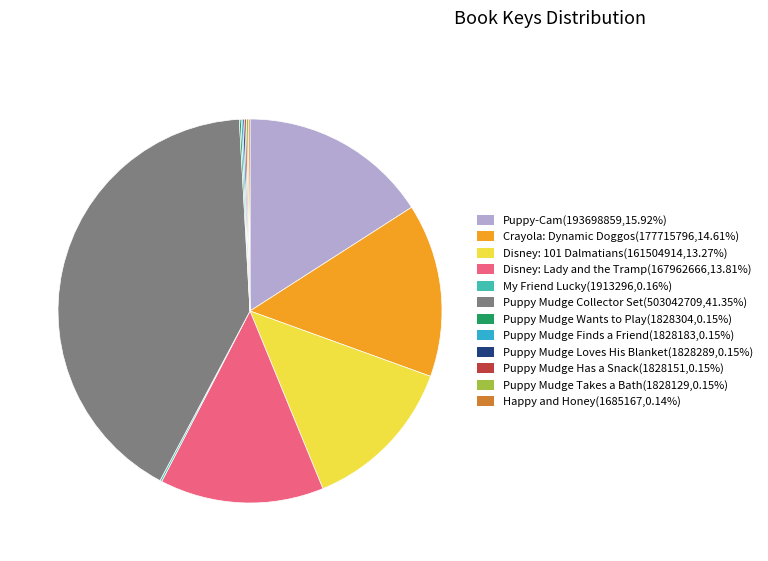

Count the number of slices in the pie.

12